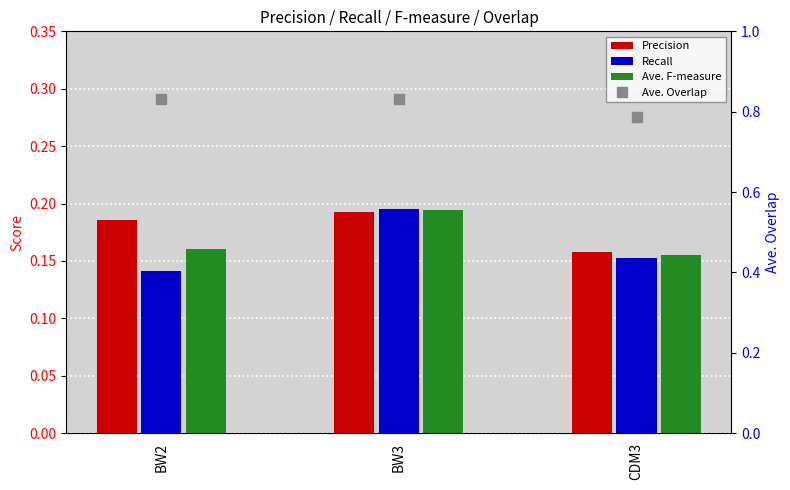

Reading left to right, what are all the values shown in this chart?

Precision: BW2=0.2	BW3=0.2	CDM3=0.2
Recall: BW2=0.1	BW3=0.2	CDM3=0.2
Ave. F-measure: BW2=0.2	BW3=0.2	CDM3=0.2
Ave. Overlap: BW2=0.8	BW3=0.8	CDM3=0.8